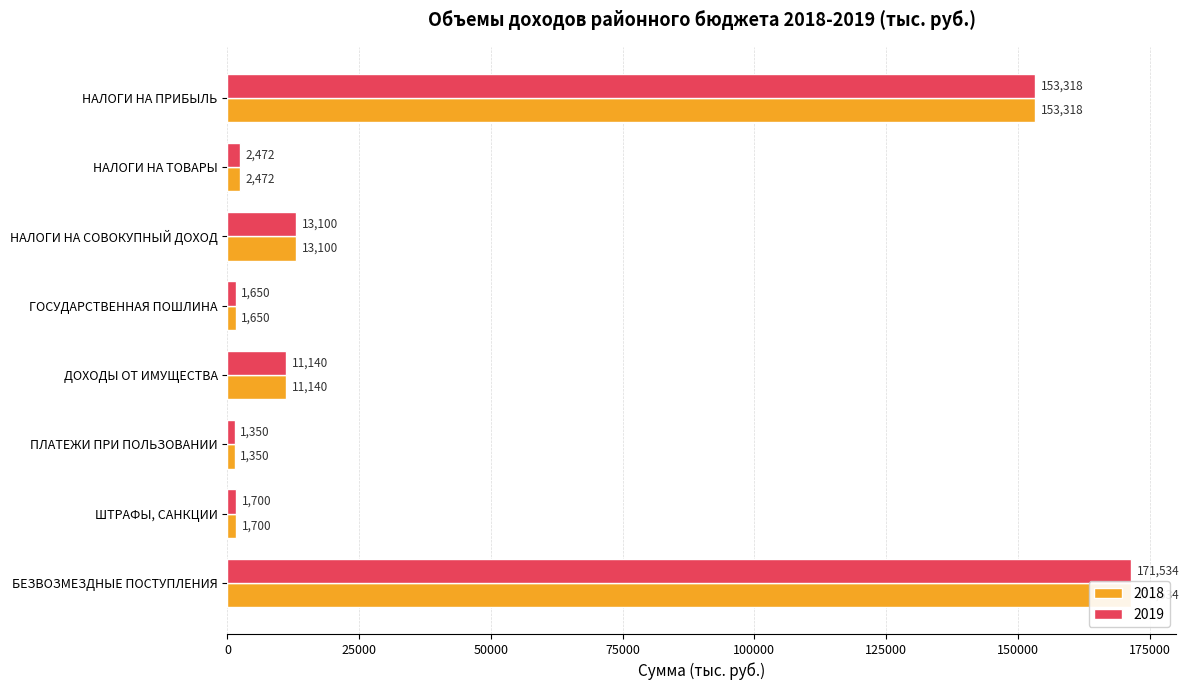

The value of 2019 at ГОСУДАРСТВЕННАЯ ПОШЛИНА is 1650.0. True or false?

True